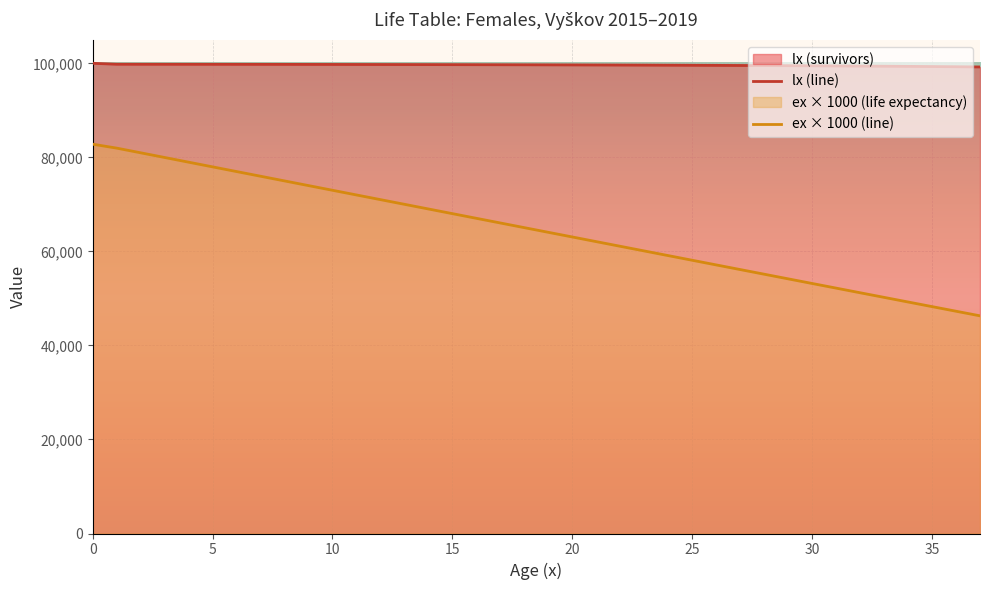

Which series changed the most between 2 and 27?

ex